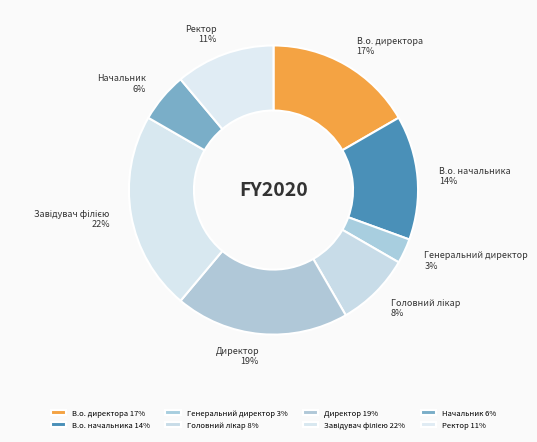

Do Директор and Генеральний директор together represent more than half of the pie?

No